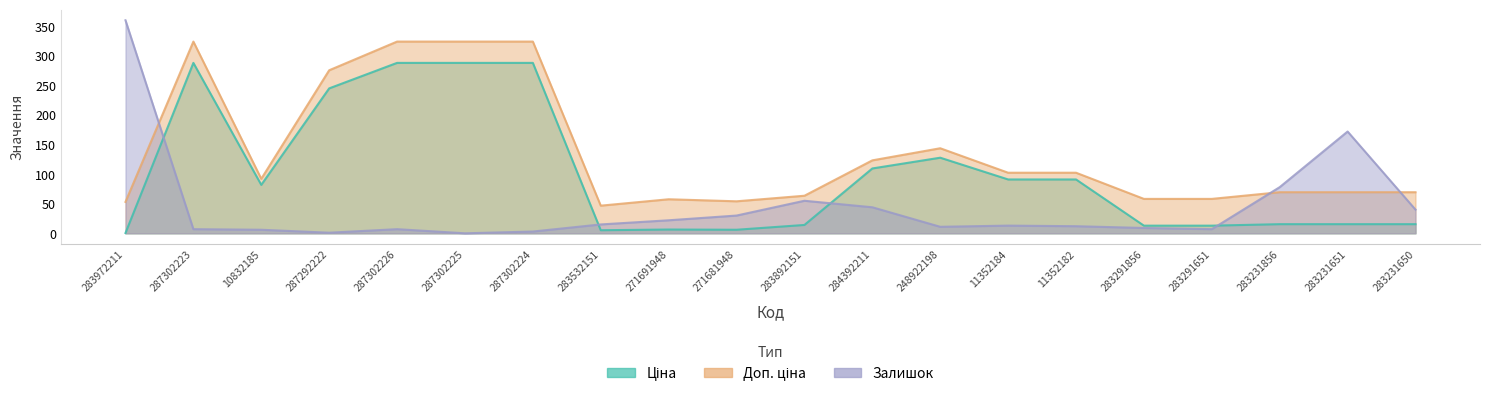

Does the chart have visible grid lines?

No